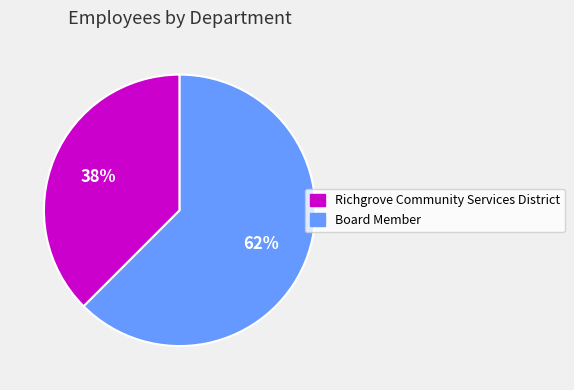

Which slice represents more than half of the pie?

Board Member